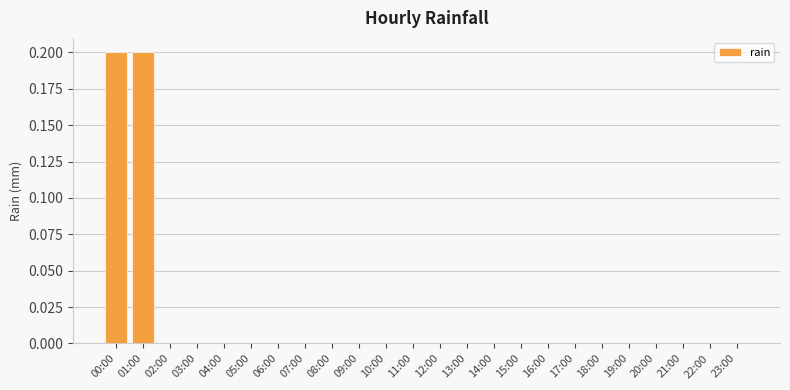

The chart shows a value of 0.0 at 07:00. True or false?

True